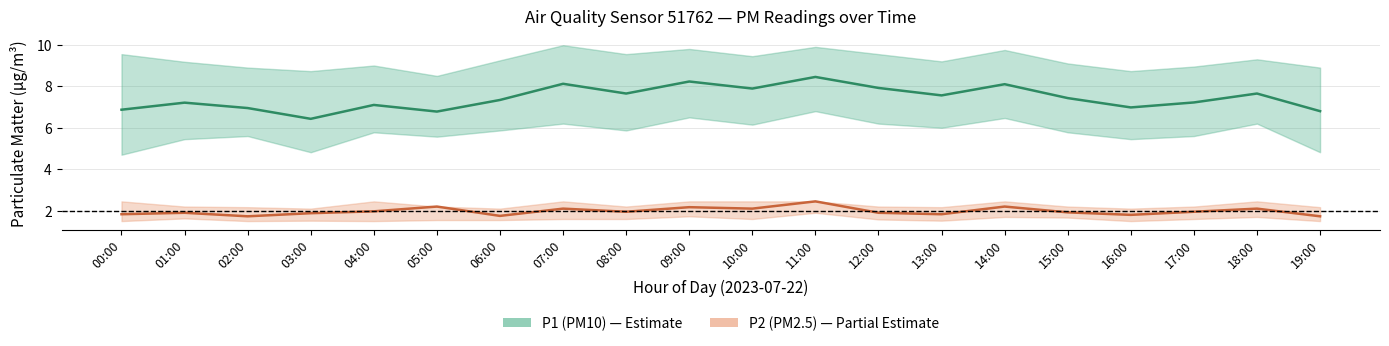

List the labels in order of P1 value, largest first.

11:00, 09:00, 07:00, 14:00, 12:00, 10:00, 08:00, 18:00, 13:00, 15:00, 06:00, 17:00, 01:00, 04:00, 16:00, 02:00, 00:00, 19:00, 05:00, 03:00